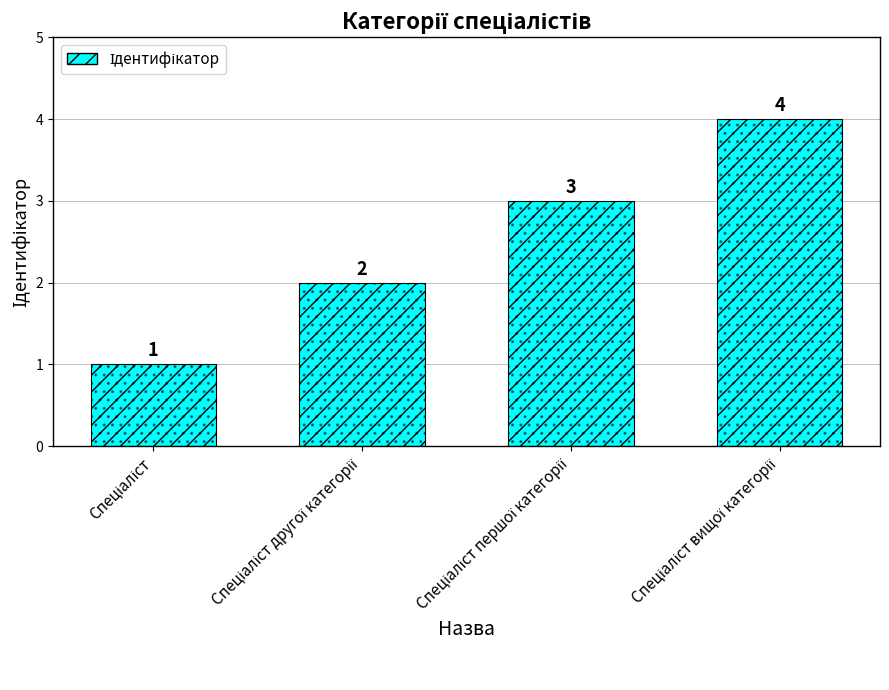

Reading left to right, extract all data points from this chart.

1	2	3	4